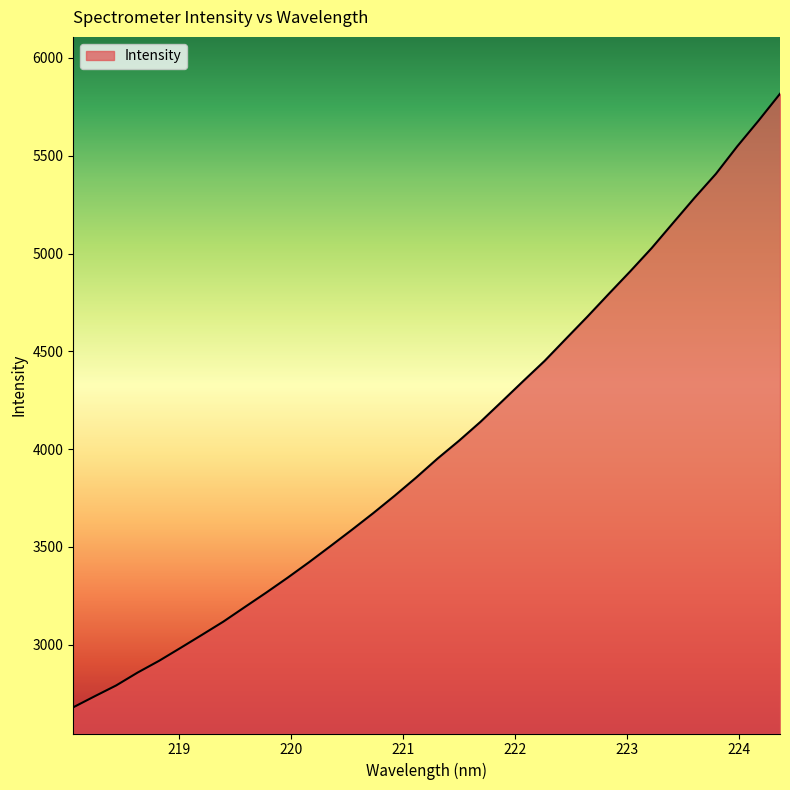

What is the difference between the maximum and minimum values?

3136.6